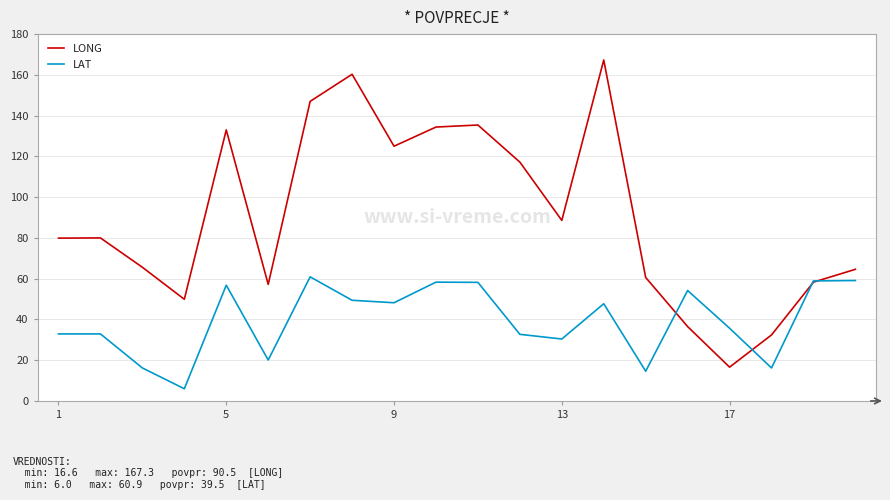

Which series has the largest range (max minus min)?

LONG